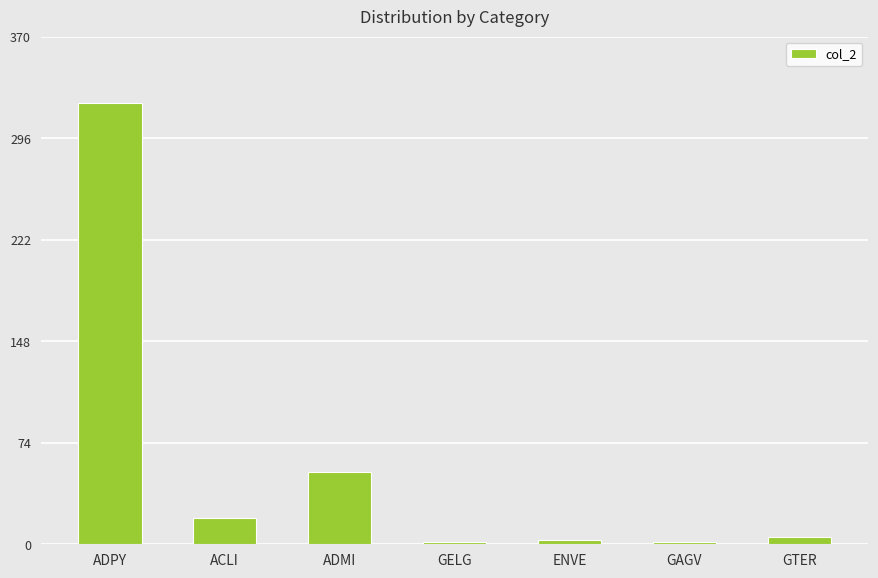

The chart shows a value of 196 at ADPY. True or false?

False